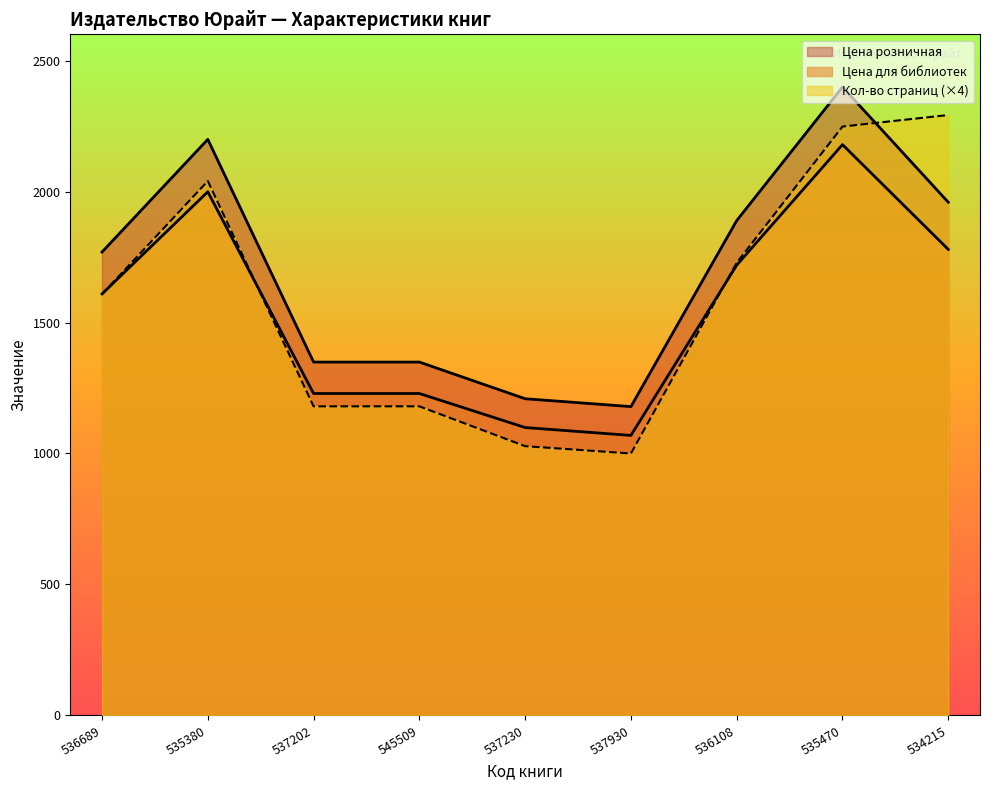

What is the difference between the maximum and minimum values in the Цена для библиотек series?

1110